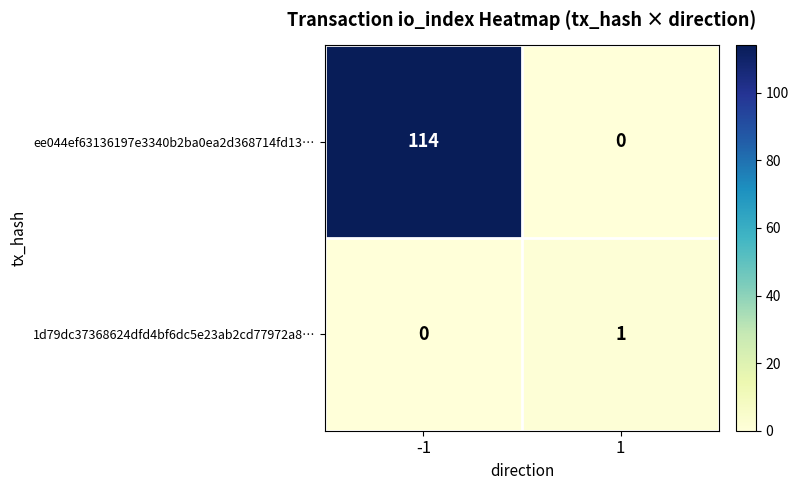

What is the difference between the highest and lowest values at -1?

114